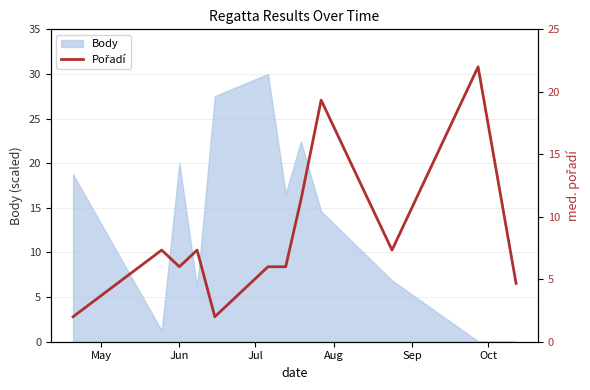

Does the chart have visible grid lines?

Yes